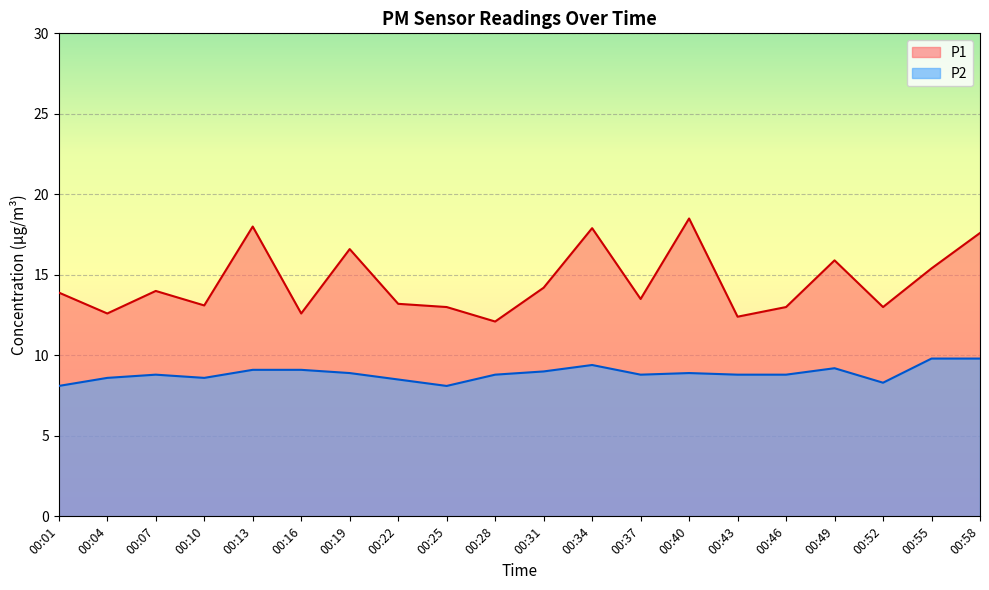

Is the value of P1 at 00:22 greater than the value of P2 at 00:28?

Yes